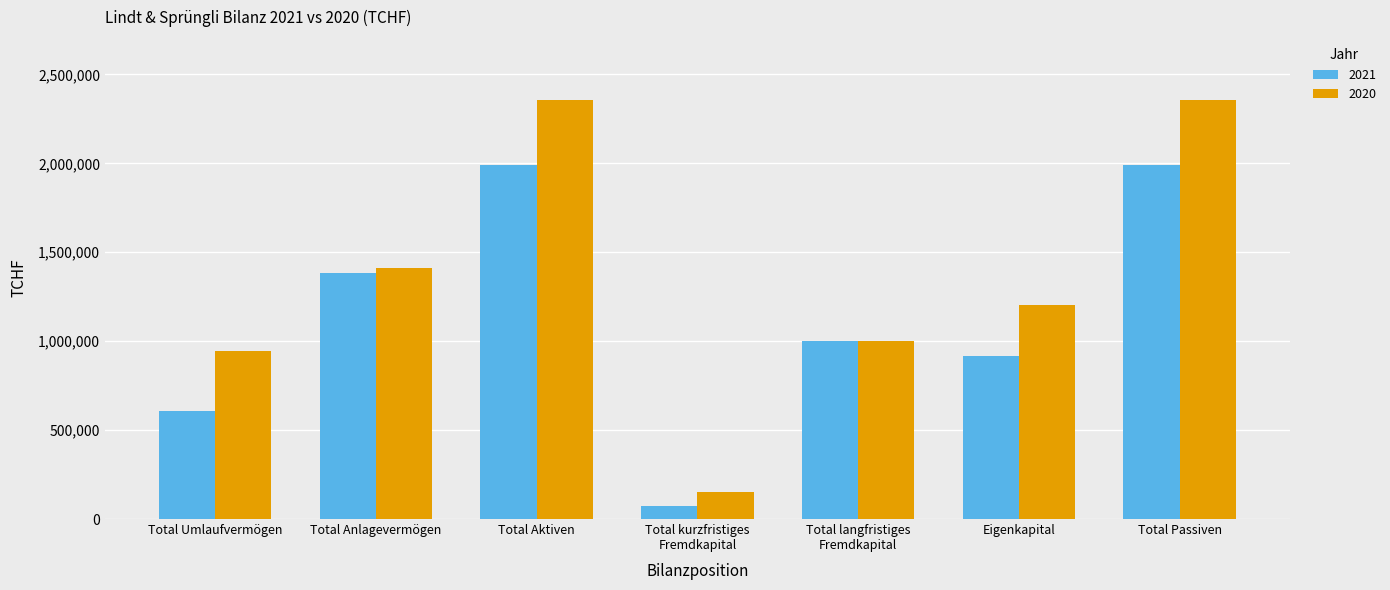

The value of 2021 at Total Anlagevermögen is 2044577. True or false?

False